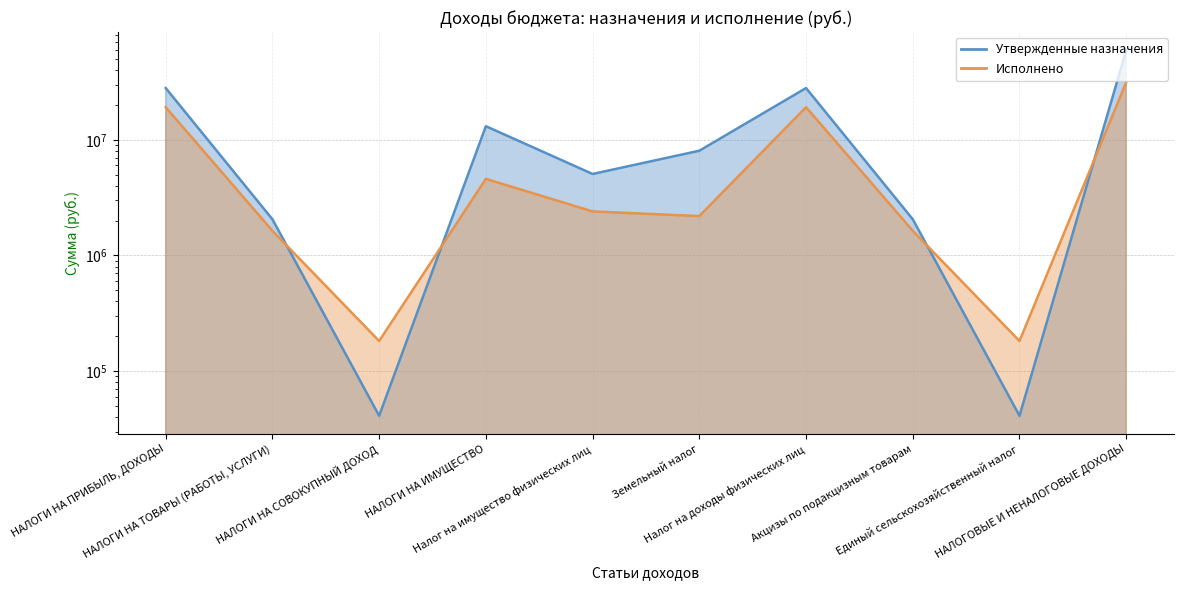

Which series has the largest total across all categories?

Утвержденные назначения